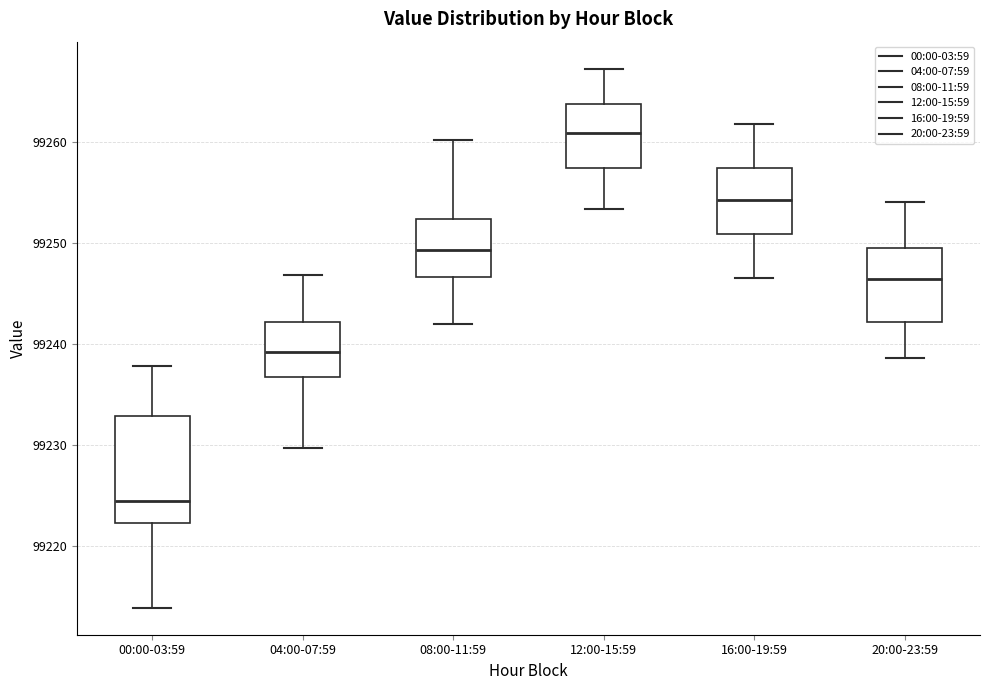

Reading left to right, transcribe this box plot: for each box, give where its median line is, the range the box spans, and where its two whiskers end, as read against the y-axis. The values are not printed on the chart, so give them approximately, as read against the axis.

00:00-03:59: median 99224, box 99222 to 99233, whiskers 99214 to 99238
04:00-07:59: median 99239, box 99237 to 99242, whiskers 99230 to 99247
08:00-11:59: median 99249, box 99247 to 99252, whiskers 99242 to 99260
12:00-15:59: median 99261, box 99257 to 99264, whiskers 99253 to 99267
16:00-19:59: median 99254, box 99251 to 99257, whiskers 99247 to 99262
20:00-23:59: median 99246, box 99242 to 99249, whiskers 99239 to 99254